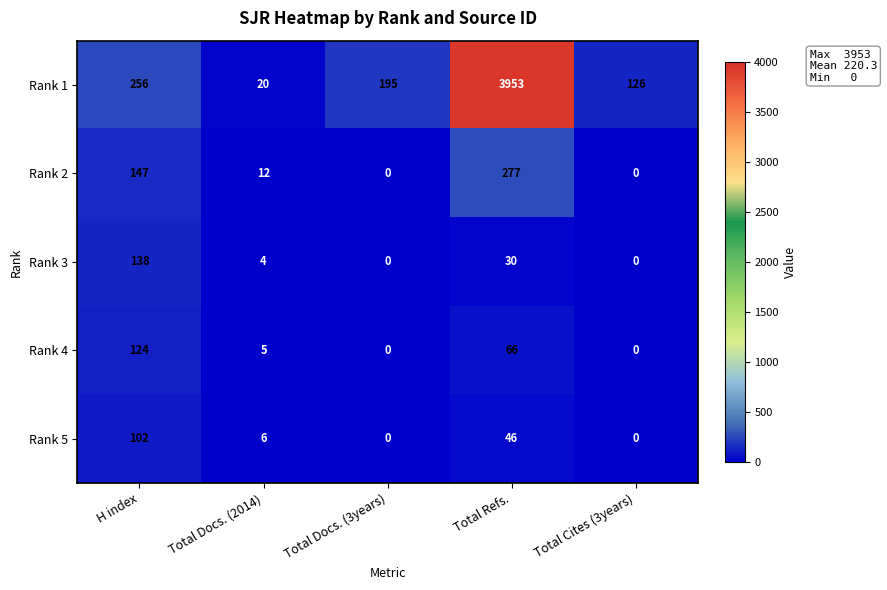

At H index, list the series in order from largest to smallest.

Rank 1, Rank 2, Rank 3, Rank 4, Rank 5